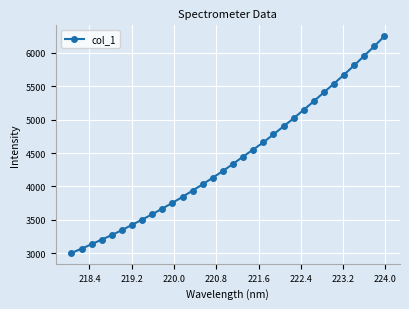

What is the value of the 27th point from the left?

5537.9